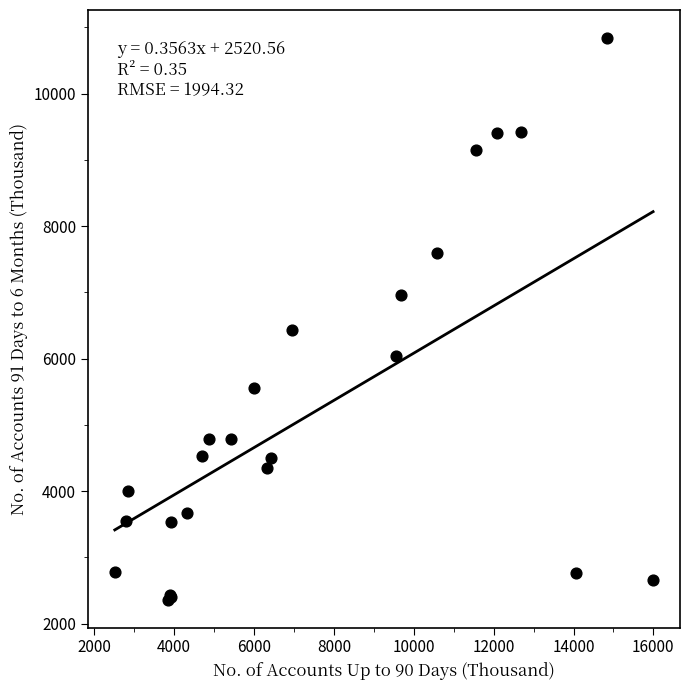

What Y value in the scatter plot is closest to 6601?

6439